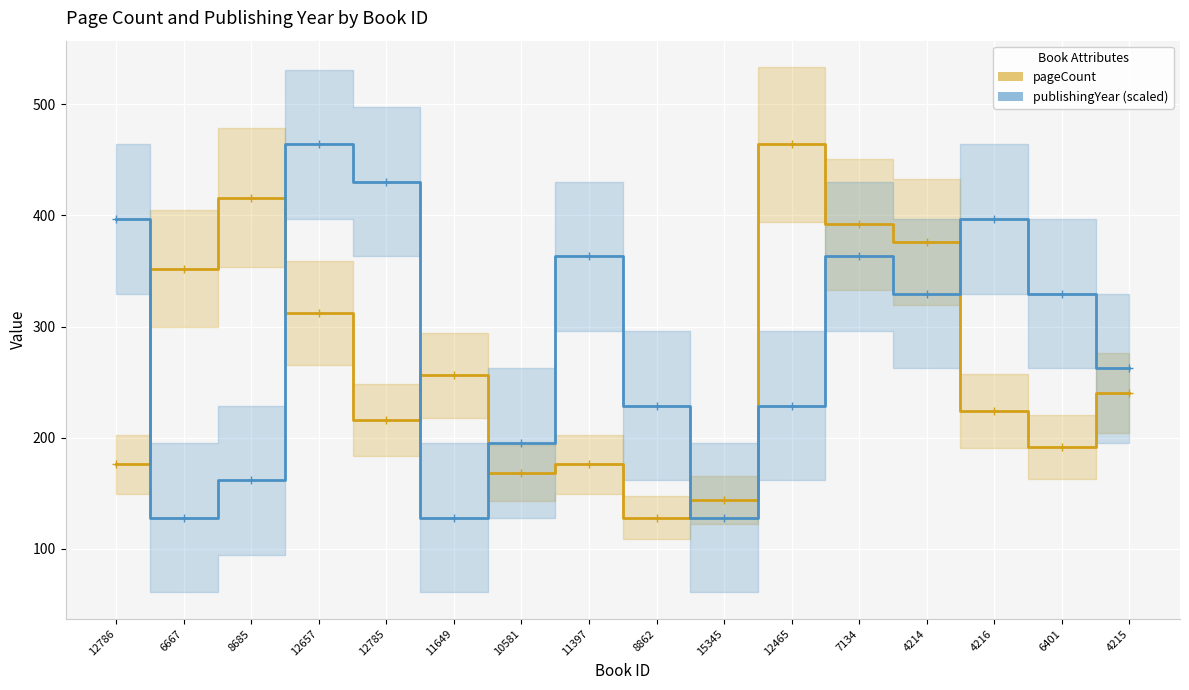

Reading left to right, transcribe all the data shown in this chart.

pageCount: 176.0	352.0	416.0	312.0	216.0	256.0	168.0	176.0	128.0	144.0	464.0	392.0	376.0	224.0	192.0	240.0
publishingYear (scaled): 396.8	128.0	161.6	464.0	430.4	128.0	195.2	363.2	228.8	128.0	228.8	363.2	329.6	396.8	329.6	262.4